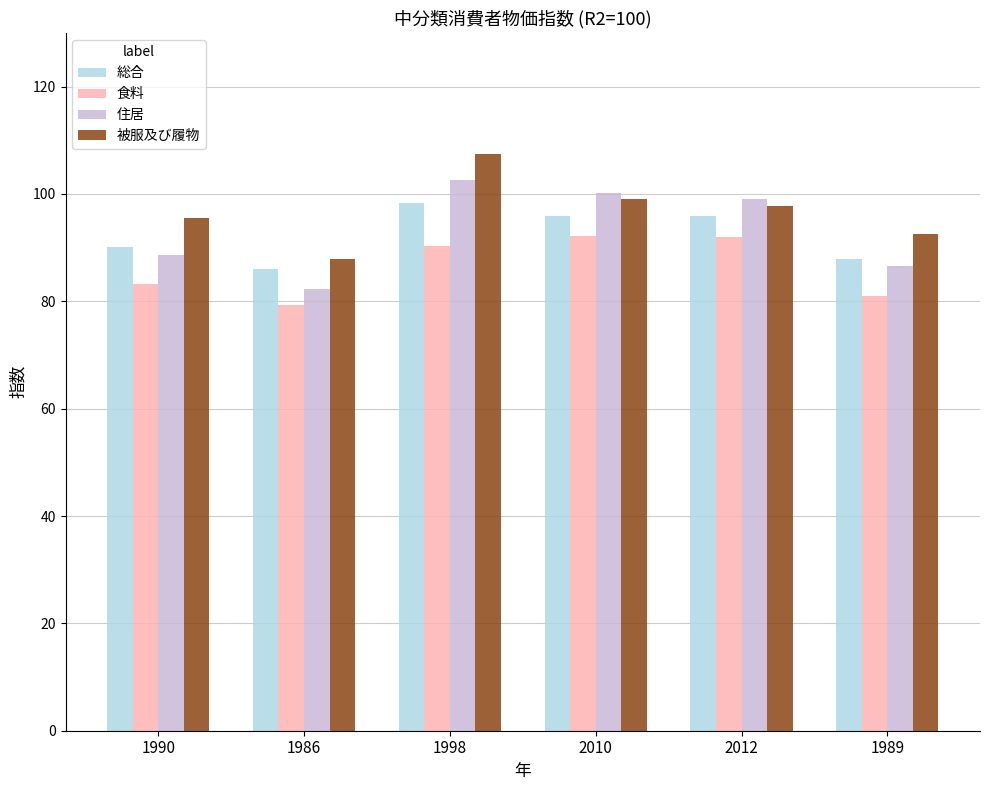

What is the maximum value for 住居?

102.6